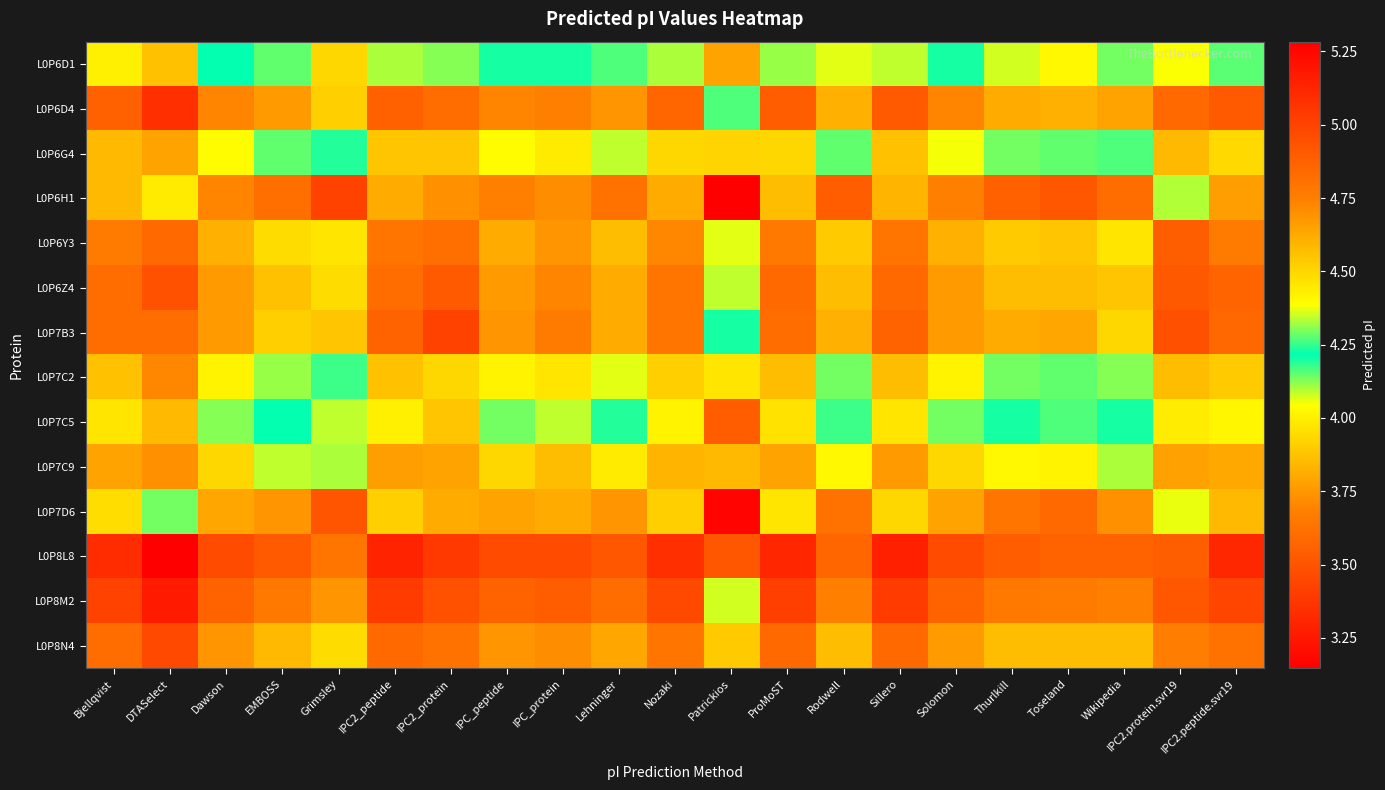

Reading left to right, list all the values displayed in this chart.

L0P6D1: Bjellqvist=4.4	DTASelect=4.6	Dawson=4.2	EMBOSS=4.2	Grimsley=3.9	IPC2_peptide=4.3	IPC2_protein=4.3	IPC_peptide=4.2	IPC_protein=4.2	Lehninger=4.2	Nozaki=4.3	Patrickios=3.8	ProMoST=4.3	Rodwell=4.1	Sillero=4.3	Solomon=4.2	Thurlkill=4.1	Toseland=4.0	Wikipedia=4.1	IPC2.protein.svr19=4.4	IPC2.peptide.svr19=4.3
L0P6D4: Bjellqvist=4.9	DTASelect=5.1	Dawson=4.7	EMBOSS=4.7	Grimsley=4.5	IPC2_peptide=4.9	IPC2_protein=4.8	IPC_peptide=4.7	IPC_protein=4.7	Lehninger=4.7	Nozaki=4.9	Patrickios=4.2	ProMoST=4.9	Rodwell=4.6	Sillero=4.9	Solomon=4.7	Thurlkill=4.6	Toseland=4.6	Wikipedia=4.6	IPC2.protein.svr19=4.8	IPC2.peptide.svr19=4.9
L0P6G4: Bjellqvist=4.6	DTASelect=4.6	Dawson=4.4	EMBOSS=4.3	Grimsley=4.2	IPC2_peptide=4.5	IPC2_protein=4.5	IPC_peptide=4.4	IPC_protein=4.4	Lehninger=4.3	Nozaki=4.5	Patrickios=3.9	ProMoST=4.5	Rodwell=4.3	Sillero=4.6	Solomon=4.4	Thurlkill=4.3	Toseland=4.3	Wikipedia=4.3	IPC2.protein.svr19=4.6	IPC2.peptide.svr19=4.5
L0P6H1: Bjellqvist=3.8	DTASelect=4.0	Dawson=3.7	EMBOSS=3.6	Grimsley=3.4	IPC2_peptide=3.8	IPC2_protein=3.7	IPC_peptide=3.7	IPC_protein=3.7	Lehninger=3.6	Nozaki=3.8	Patrickios=3.1	ProMoST=3.9	Rodwell=3.5	Sillero=3.8	Solomon=3.7	Thurlkill=3.6	Toseland=3.5	Wikipedia=3.6	IPC2.protein.svr19=4.1	IPC2.peptide.svr19=3.8
L0P6Y3: Bjellqvist=4.8	DTASelect=4.8	Dawson=4.6	EMBOSS=4.5	Grimsley=4.5	IPC2_peptide=4.8	IPC2_protein=4.8	IPC_peptide=4.6	IPC_protein=4.7	Lehninger=4.6	Nozaki=4.7	Patrickios=4.4	ProMoST=4.8	Rodwell=4.5	Sillero=4.8	Solomon=4.6	Thurlkill=4.5	Toseland=4.5	Wikipedia=4.5	IPC2.protein.svr19=4.9	IPC2.peptide.svr19=4.8
L0P6Z4: Bjellqvist=4.8	DTASelect=4.9	Dawson=4.7	EMBOSS=4.6	Grimsley=4.5	IPC2_peptide=4.8	IPC2_protein=4.9	IPC_peptide=4.7	IPC_protein=4.7	Lehninger=4.6	Nozaki=4.8	Patrickios=4.3	ProMoST=4.8	Rodwell=4.6	Sillero=4.8	Solomon=4.7	Thurlkill=4.6	Toseland=4.6	Wikipedia=4.5	IPC2.protein.svr19=4.9	IPC2.peptide.svr19=4.9
L0P7B3: Bjellqvist=4.8	DTASelect=4.8	Dawson=4.7	EMBOSS=4.5	Grimsley=4.5	IPC2_peptide=4.9	IPC2_protein=5.0	IPC_peptide=4.7	IPC_protein=4.8	Lehninger=4.6	Nozaki=4.8	Patrickios=4.2	ProMoST=4.8	Rodwell=4.6	Sillero=4.9	Solomon=4.7	Thurlkill=4.6	Toseland=4.6	Wikipedia=4.5	IPC2.protein.svr19=4.9	IPC2.peptide.svr19=4.8
L0P7C2: Bjellqvist=4.6	DTASelect=4.7	Dawson=4.4	EMBOSS=4.3	Grimsley=4.2	IPC2_peptide=4.6	IPC2_protein=4.5	IPC_peptide=4.4	IPC_protein=4.5	Lehninger=4.4	Nozaki=4.5	Patrickios=4.0	ProMoST=4.6	Rodwell=4.3	Sillero=4.6	Solomon=4.4	Thurlkill=4.3	Toseland=4.3	Wikipedia=4.3	IPC2.protein.svr19=4.6	IPC2.peptide.svr19=4.5
L0P7C5: Bjellqvist=4.5	DTASelect=4.6	Dawson=4.3	EMBOSS=4.2	Grimsley=4.1	IPC2_peptide=4.4	IPC2_protein=4.5	IPC_peptide=4.3	IPC_protein=4.3	Lehninger=4.2	Nozaki=4.4	Patrickios=3.5	ProMoST=4.5	Rodwell=4.2	Sillero=4.5	Solomon=4.3	Thurlkill=4.2	Toseland=4.2	Wikipedia=4.2	IPC2.protein.svr19=4.4	IPC2.peptide.svr19=4.4
L0P7C9: Bjellqvist=4.6	DTASelect=4.7	Dawson=4.5	EMBOSS=4.3	Grimsley=4.3	IPC2_peptide=4.7	IPC2_protein=4.6	IPC_peptide=4.5	IPC_protein=4.6	Lehninger=4.4	Nozaki=4.6	Patrickios=3.8	ProMoST=4.6	Rodwell=4.4	Sillero=4.7	Solomon=4.5	Thurlkill=4.4	Toseland=4.4	Wikipedia=4.3	IPC2.protein.svr19=4.7	IPC2.peptide.svr19=4.6
L0P7D6: Bjellqvist=3.9	DTASelect=4.1	Dawson=3.8	EMBOSS=3.7	Grimsley=3.5	IPC2_peptide=3.9	IPC2_protein=3.8	IPC_peptide=3.8	IPC_protein=3.8	Lehninger=3.7	Nozaki=3.9	Patrickios=3.2	ProMoST=4.0	Rodwell=3.6	Sillero=3.9	Solomon=3.8	Thurlkill=3.6	Toseland=3.6	Wikipedia=3.7	IPC2.protein.svr19=4.1	IPC2.peptide.svr19=3.8
L0P8L8: Bjellqvist=5.1	DTASelect=5.3	Dawson=5.0	EMBOSS=4.9	Grimsley=4.8	IPC2_peptide=5.1	IPC2_protein=5.0	IPC_peptide=5.0	IPC_protein=5.0	Lehninger=4.9	Nozaki=5.1	Patrickios=3.5	ProMoST=5.1	Rodwell=4.9	Sillero=5.1	Solomon=5.0	Thurlkill=4.9	Toseland=4.9	Wikipedia=4.9	IPC2.protein.svr19=4.9	IPC2.peptide.svr19=5.1
L0P8M2: Bjellqvist=5.0	DTASelect=5.2	Dawson=4.9	EMBOSS=4.8	Grimsley=4.7	IPC2_peptide=5.0	IPC2_protein=4.9	IPC_peptide=4.9	IPC_protein=4.9	Lehninger=4.8	Nozaki=5.0	Patrickios=4.1	ProMoST=5.0	Rodwell=4.7	Sillero=5.0	Solomon=4.9	Thurlkill=4.8	Toseland=4.8	Wikipedia=4.7	IPC2.protein.svr19=4.9	IPC2.peptide.svr19=5.0
L0P8N4: Bjellqvist=4.8	DTASelect=5.0	Dawson=4.7	EMBOSS=4.6	Grimsley=4.5	IPC2_peptide=4.8	IPC2_protein=4.8	IPC_peptide=4.7	IPC_protein=4.7	Lehninger=4.6	Nozaki=4.8	Patrickios=3.9	ProMoST=4.8	Rodwell=4.6	Sillero=4.8	Solomon=4.7	Thurlkill=4.6	Toseland=4.6	Wikipedia=4.6	IPC2.protein.svr19=4.8	IPC2.peptide.svr19=4.8